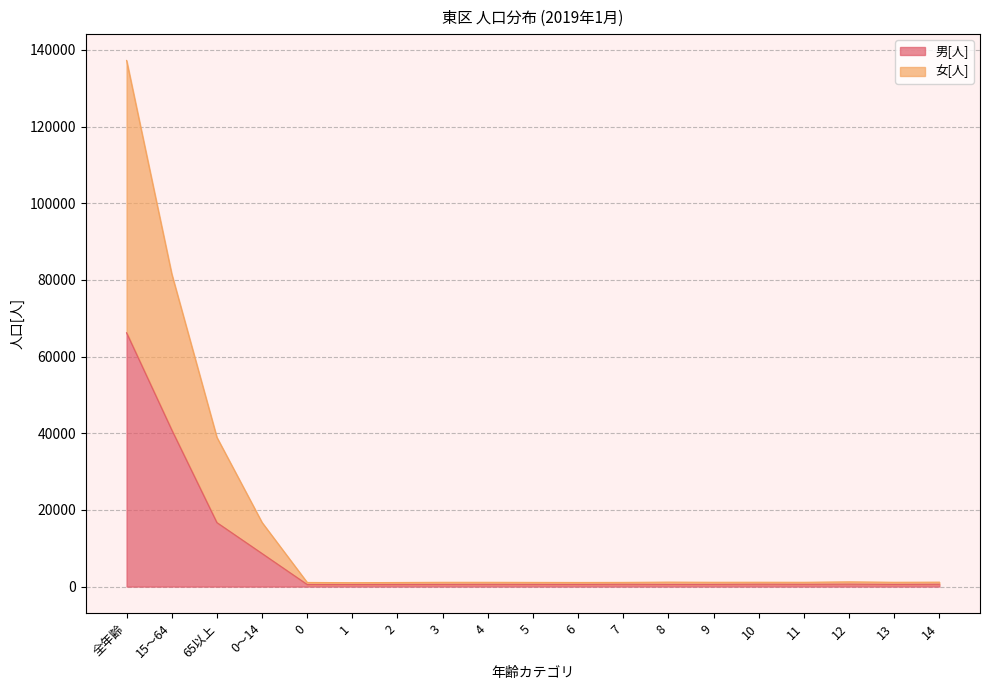

Is the value of 男[人] at 2 greater than the value of 女[人] at 3?

No